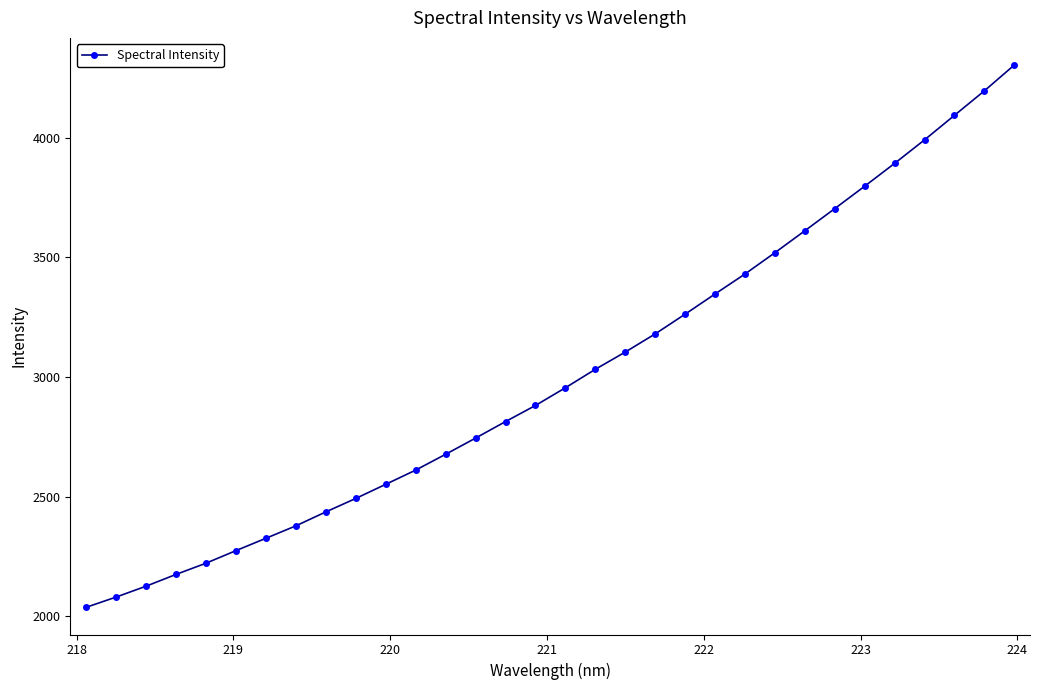

What is the value of the 13th point from the left?

2677.4